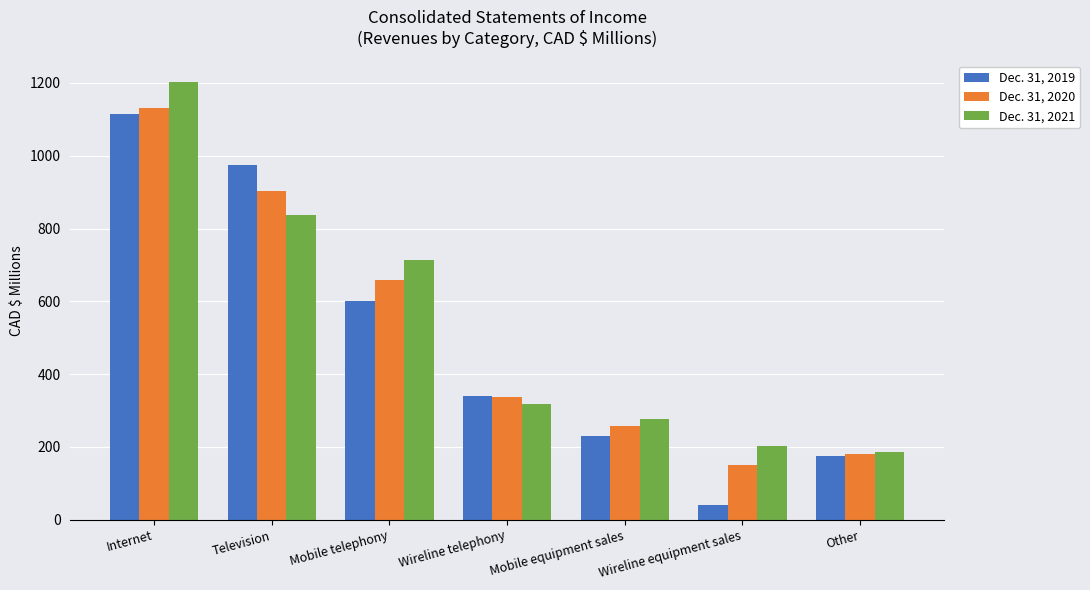

At which category is the sum across all series the highest?

Internet